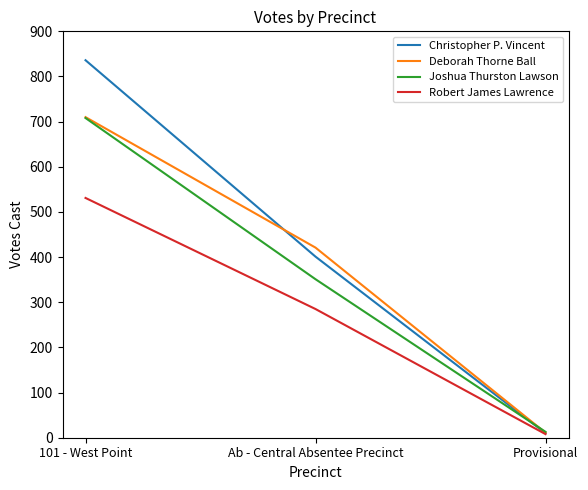

True or false: Deborah Thorne Ball has a value of 710 at 101 - West Point.

True